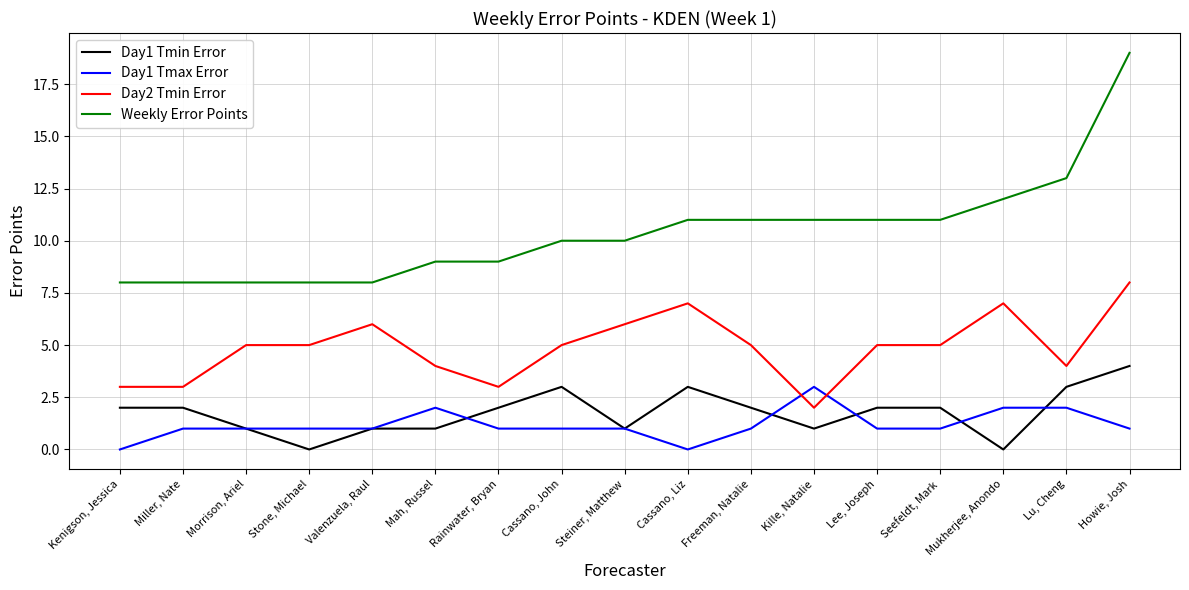

What position from the left is Lu, Cheng?

16